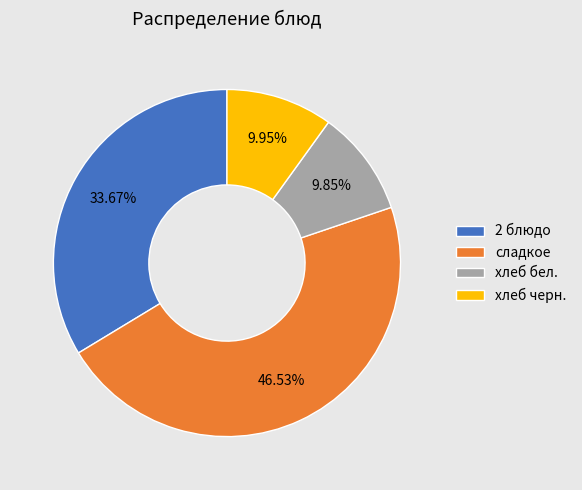

The сладкое slice represents 57% of the pie. True or false?

False